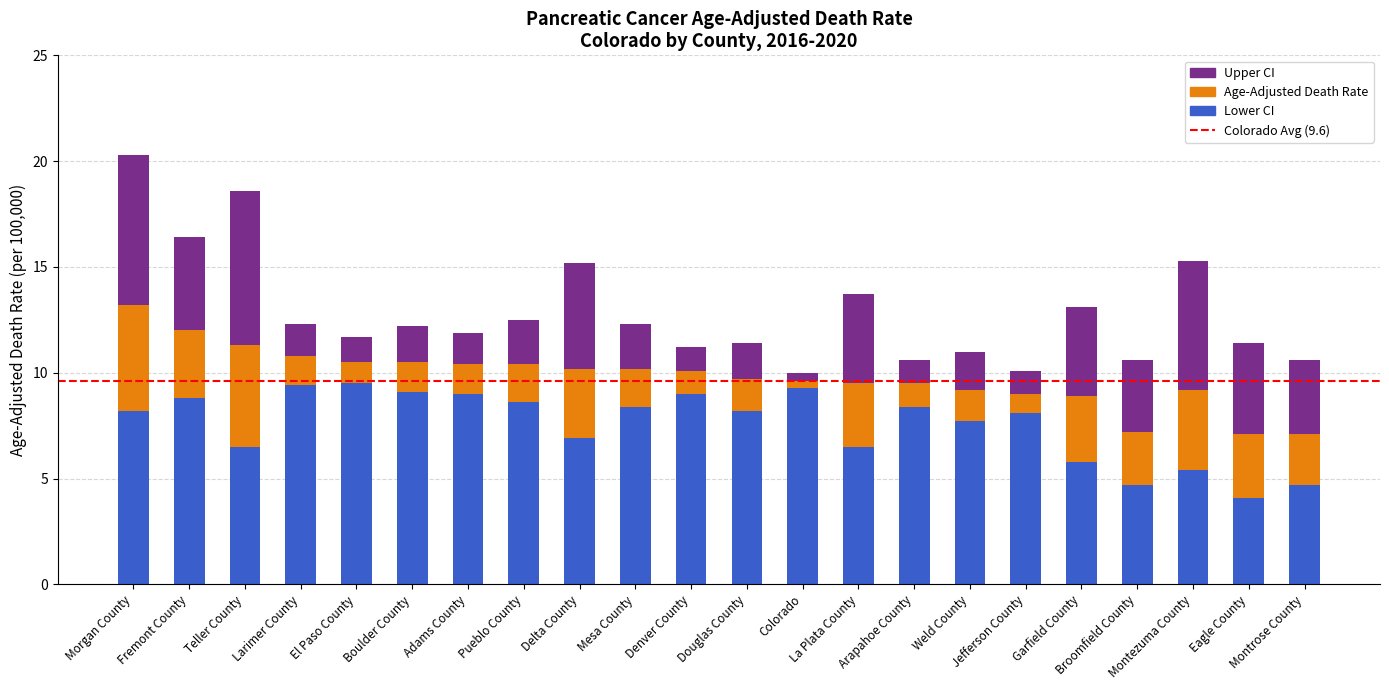

What is the total value across all series at Larimer County?

12.3